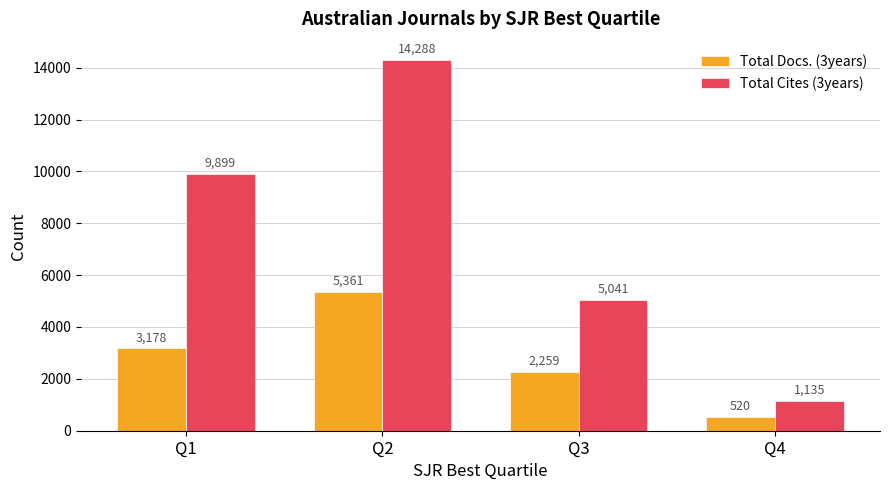

Count the number of data series in this chart.

2